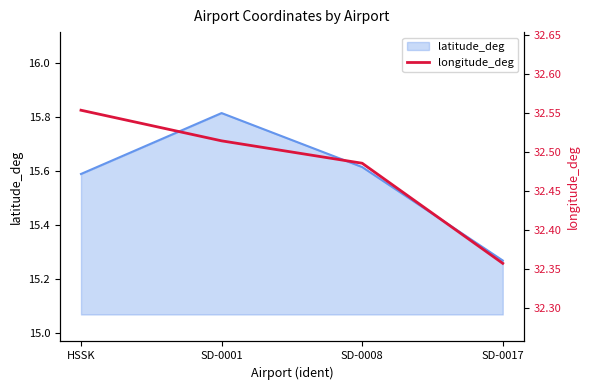

List the labels in order of value, largest first.

HSSK, SD-0001, SD-0008, SD-0017